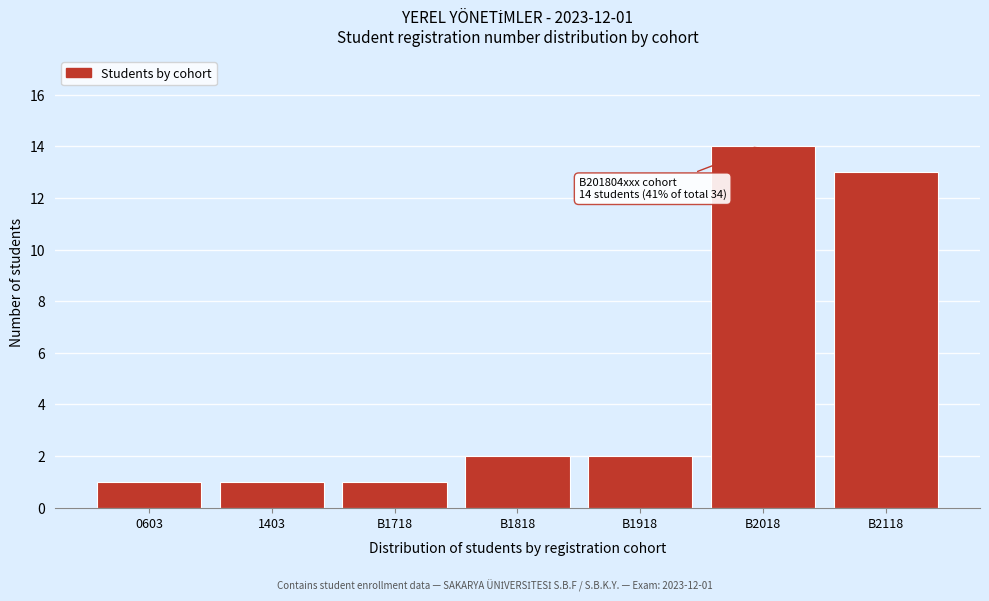

Reading left to right, transcribe all the data shown in this chart.

1	1	1	2	2	14	13